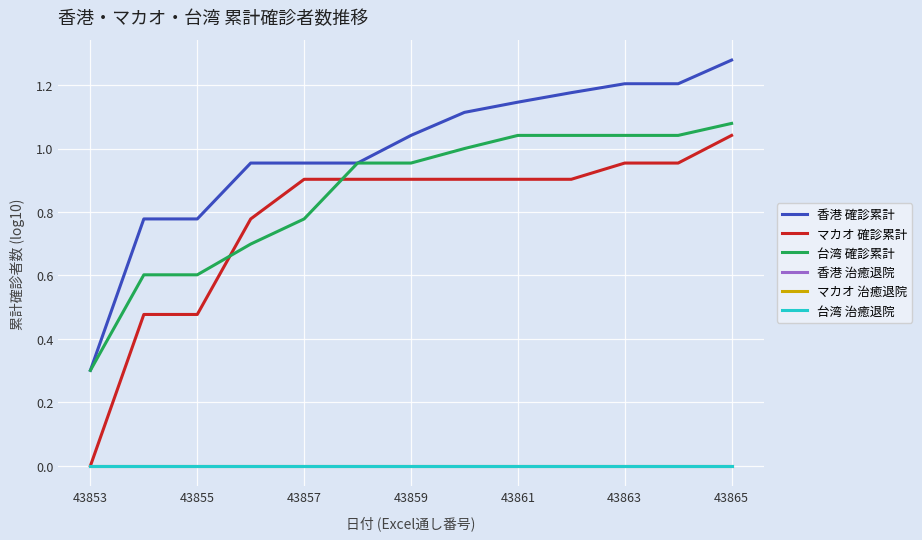

Which series has the largest total across all categories?

香港 確診累計